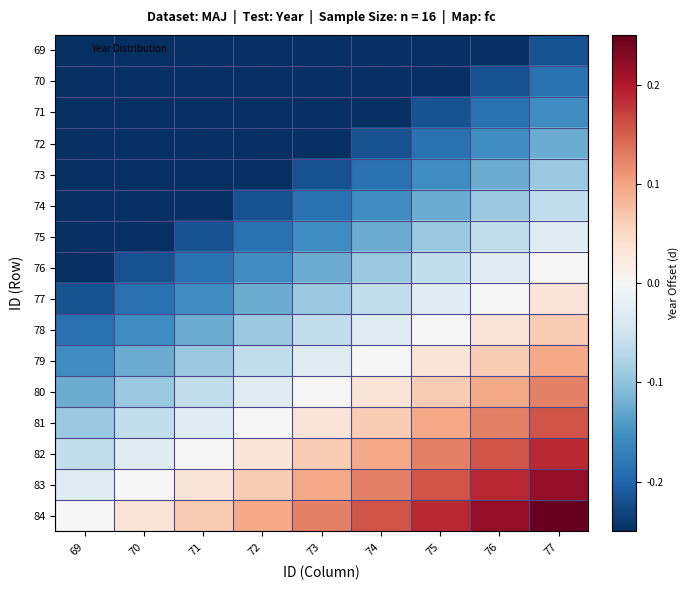

Reading left to right, what are all the values shown in this chart?

69: 69=-0.5	70=-0.4	71=-0.4	72=-0.4	73=-0.3	74=-0.3	75=-0.3	76=-0.2	77=-0.2
70: 69=-0.4	70=-0.4	71=-0.4	72=-0.3	73=-0.3	74=-0.3	75=-0.2	76=-0.2	77=-0.2
71: 69=-0.4	70=-0.4	71=-0.3	72=-0.3	73=-0.3	74=-0.2	75=-0.2	76=-0.2	77=-0.2
72: 69=-0.4	70=-0.3	71=-0.3	72=-0.3	73=-0.2	74=-0.2	75=-0.2	76=-0.2	77=-0.1
73: 69=-0.3	70=-0.3	71=-0.3	72=-0.2	73=-0.2	74=-0.2	75=-0.2	76=-0.1	77=-0.1
74: 69=-0.3	70=-0.3	71=-0.2	72=-0.2	73=-0.2	74=-0.2	75=-0.1	76=-0.1	77=-0.1
75: 69=-0.3	70=-0.2	71=-0.2	72=-0.2	73=-0.2	74=-0.1	75=-0.1	76=-0.1	77=-0.0
76: 69=-0.2	70=-0.2	71=-0.2	72=-0.2	73=-0.1	74=-0.1	75=-0.1	76=-0.0	77=0.0
77: 69=-0.2	70=-0.2	71=-0.2	72=-0.1	73=-0.1	74=-0.1	75=-0.0	76=0.0	77=0.0
78: 69=-0.2	70=-0.2	71=-0.1	72=-0.1	73=-0.1	74=-0.0	75=0.0	76=0.0	77=0.1
79: 69=-0.2	70=-0.1	71=-0.1	72=-0.1	73=-0.0	74=0.0	75=0.0	76=0.1	77=0.1
80: 69=-0.1	70=-0.1	71=-0.1	72=-0.0	73=0.0	74=0.0	75=0.1	76=0.1	77=0.1
81: 69=-0.1	70=-0.1	71=-0.0	72=0.0	73=0.0	74=0.1	75=0.1	76=0.1	77=0.2
82: 69=-0.1	70=-0.0	71=0.0	72=0.0	73=0.1	74=0.1	75=0.1	76=0.2	77=0.2
83: 69=-0.0	70=0.0	71=0.0	72=0.1	73=0.1	74=0.1	75=0.2	76=0.2	77=0.2
84: 69=0.0	70=0.0	71=0.1	72=0.1	73=0.1	74=0.2	75=0.2	76=0.2	77=0.2